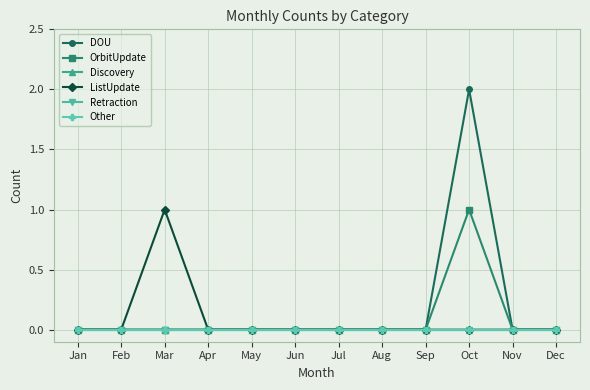

Does the chart have visible grid lines?

Yes